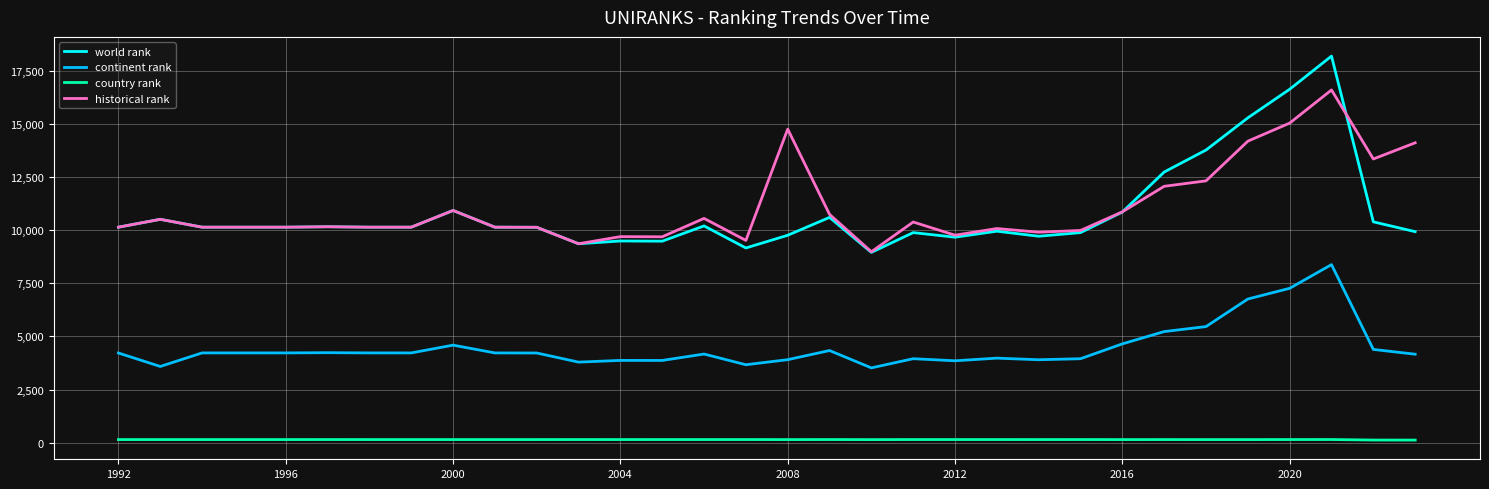

True or false: world rank and country rank intersect in this chart.

False